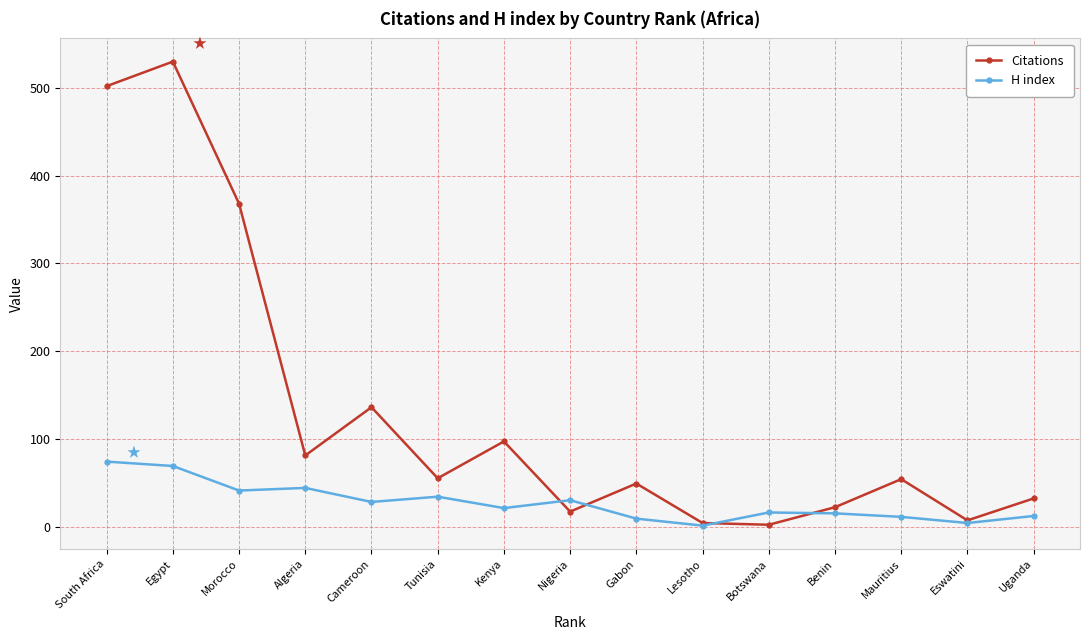

Read the Citations value at Egypt, to the nearest 50.

550